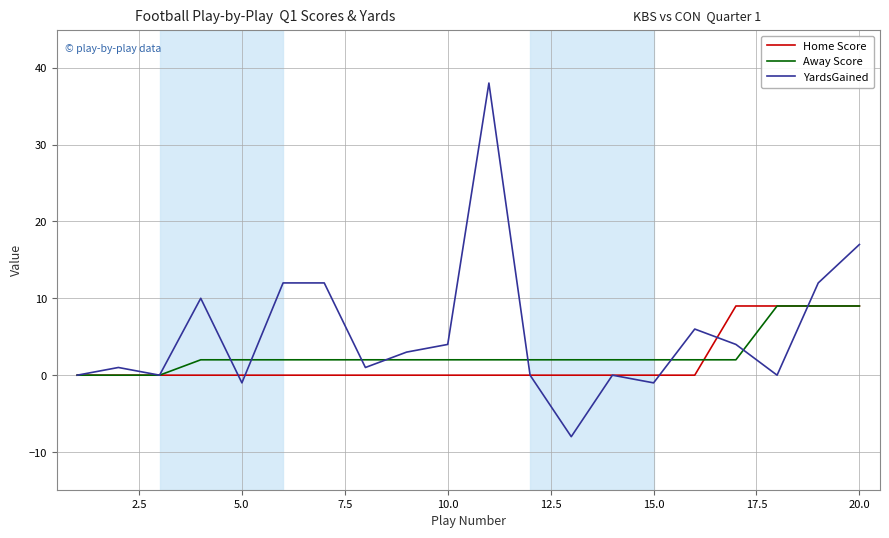

What is the smallest value displayed?

-8